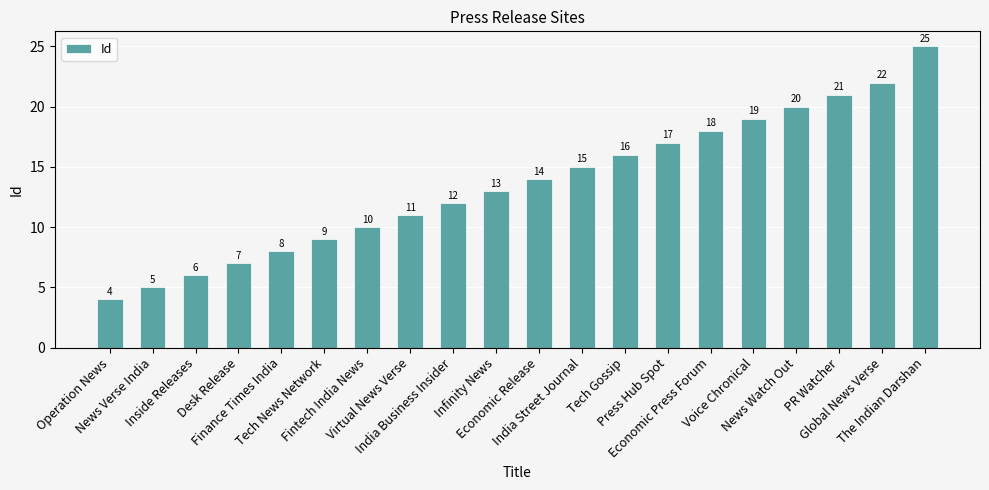

What is the change in value from Tech News Network to Fintech India News?

+1